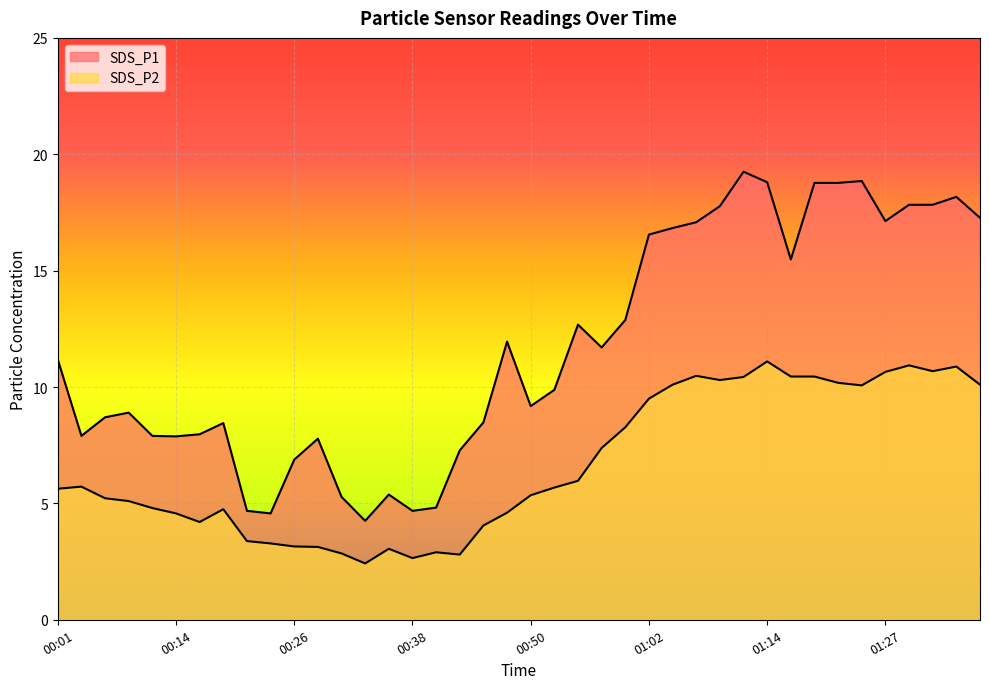

How many interior local valleys does the SDS_P1 series have?

9